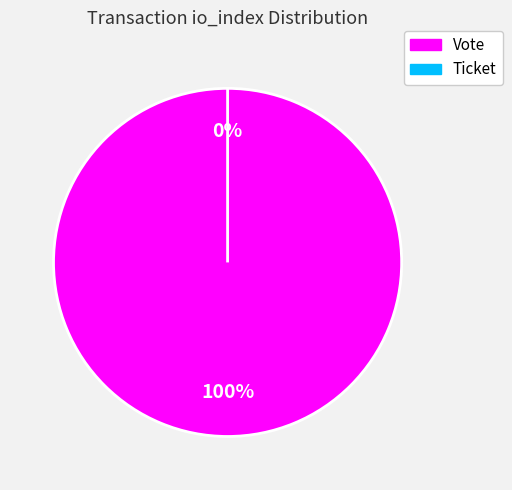

What is the change in value from Vote to Ticket?

-1